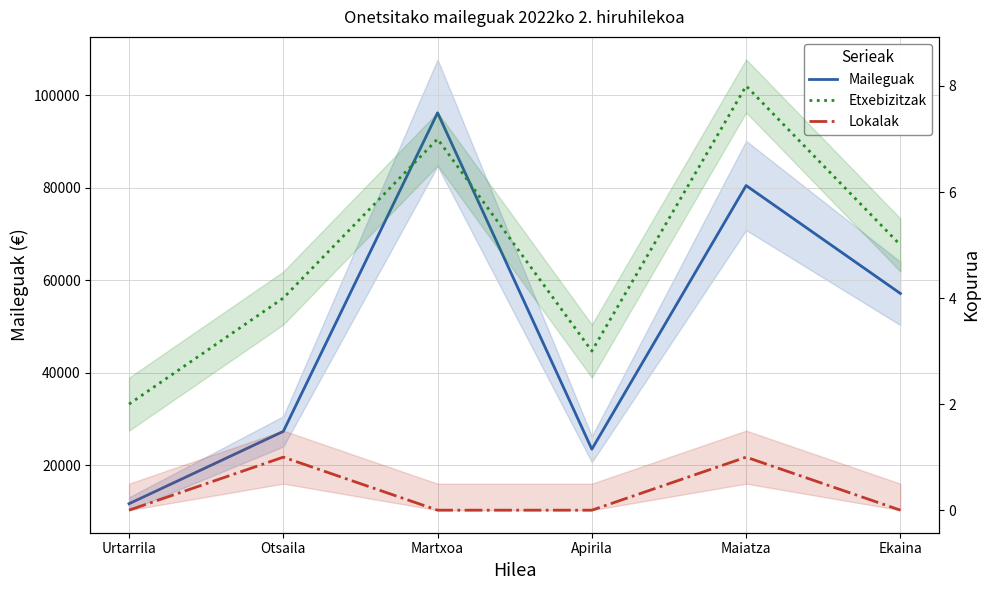

What are all the series names shown in the legend?

Maileguak, Etxebizitzak, Lokalak